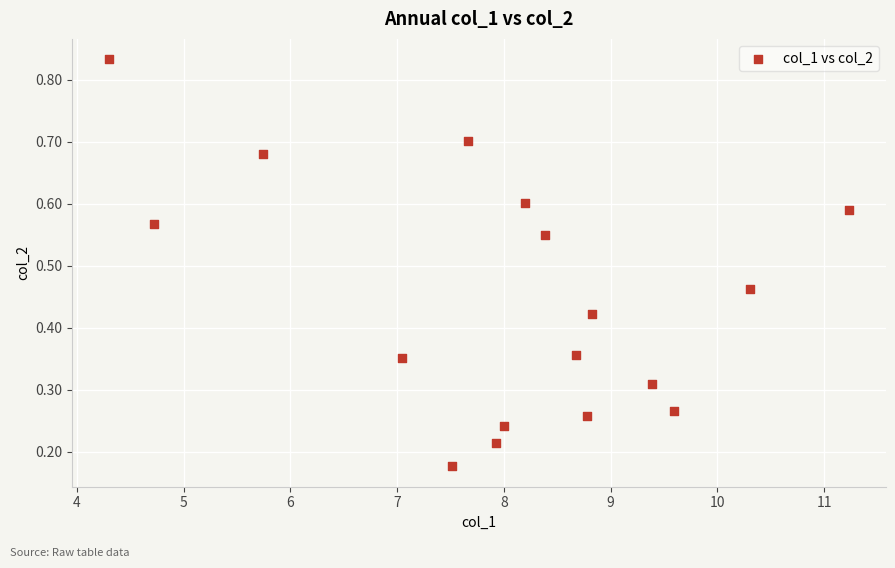

What is the range of X values (max minus min)?

6.9